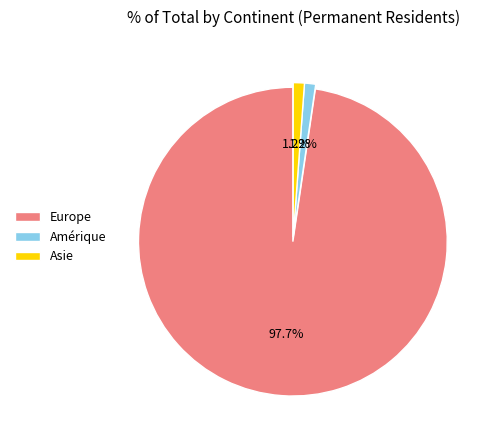

What is the total percentage of Europe and Asie?

98.8%